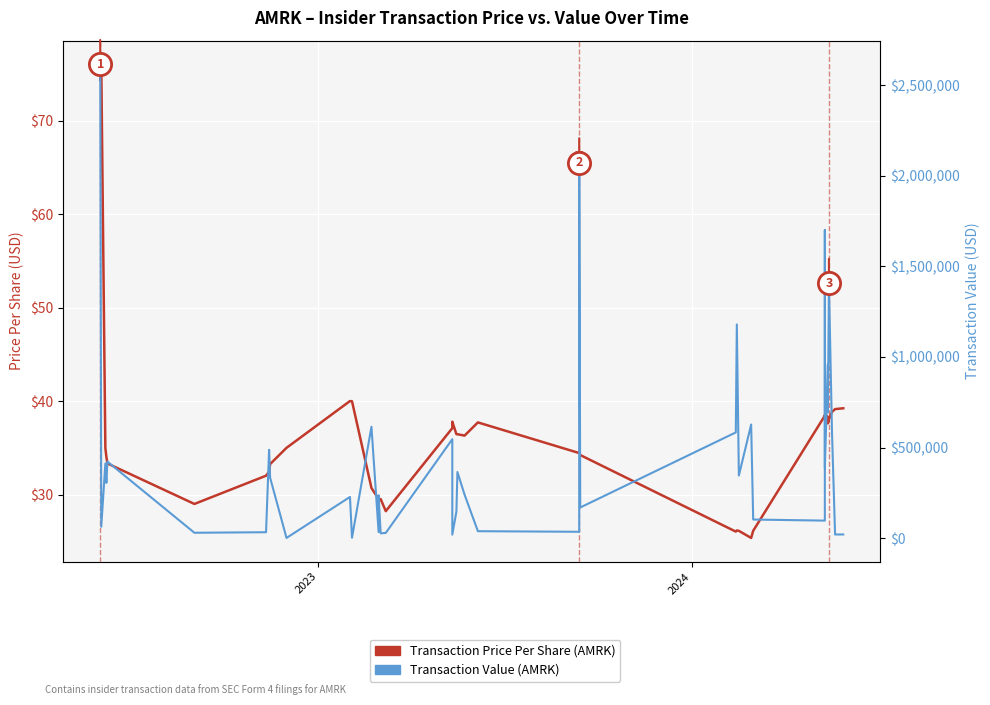

True or false: Transaction Value (USD) and Transaction Price Per Share (USD) intersect in this chart.

False